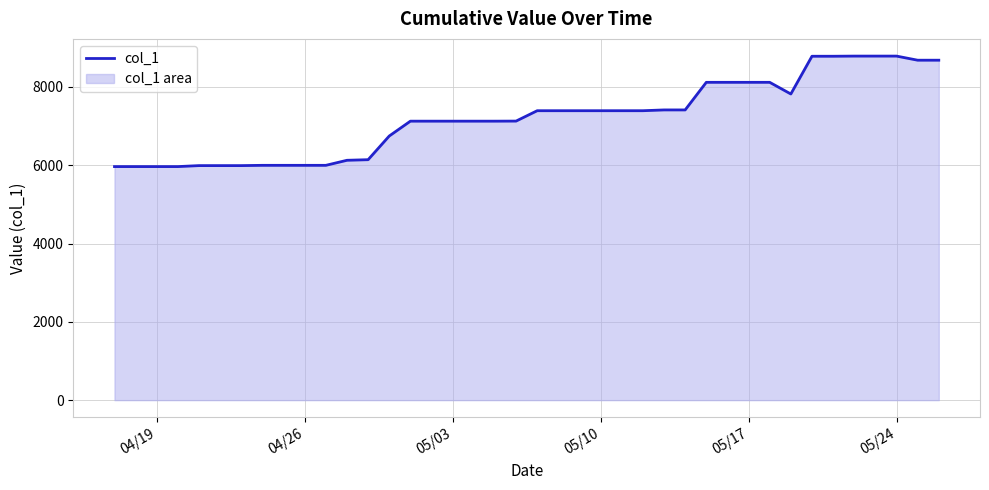

What is the greatest value displayed?

8787